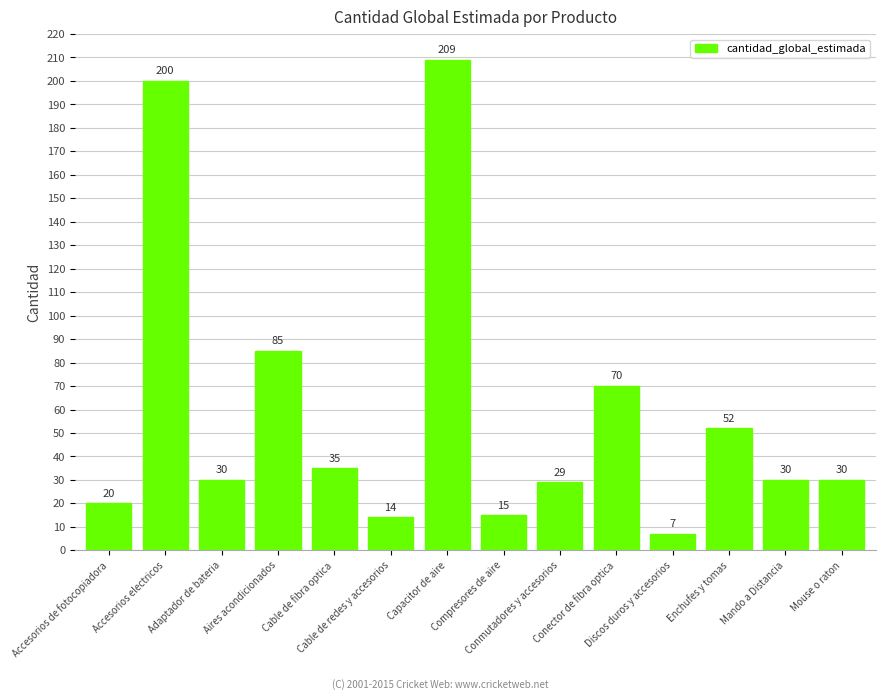

Which label corresponds to the smallest value in the chart?

Discos duros y accesorios